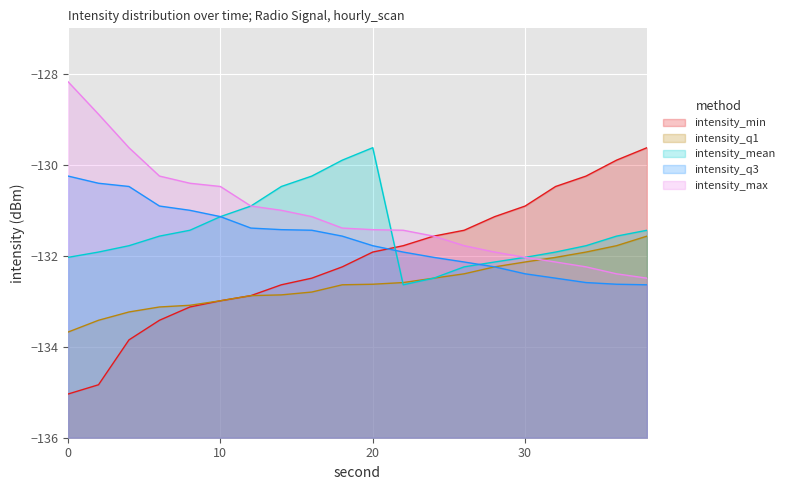

Reading left to right, what are all the values shown in this chart?

intensity_min: 0=-135.0	2=-134.8	4=-133.8	6=-133.4	8=-133.1	10=-133.0	12=-132.9	14=-132.6	16=-132.5	18=-132.2	20=-131.9	22=-131.8	24=-131.6	26=-131.4	28=-131.1	30=-130.9	32=-130.5	34=-130.2	36=-129.9	38=-129.6
intensity_max: 0=-128.2	2=-128.9	4=-129.6	6=-130.2	8=-130.4	10=-130.5	12=-130.9	14=-131.0	16=-131.1	18=-131.4	20=-131.4	22=-131.4	24=-131.6	26=-131.8	28=-131.9	30=-132.0	32=-132.1	34=-132.2	36=-132.4	38=-132.5
intensity_mean: 0=-132.0	2=-131.9	4=-131.8	6=-131.6	8=-131.4	10=-131.1	12=-130.9	14=-130.5	16=-130.2	18=-129.9	20=-129.6	22=-132.6	24=-132.5	26=-132.2	28=-132.1	30=-132.0	32=-131.9	34=-131.8	36=-131.6	38=-131.4
intensity_q1: 0=-133.7	2=-133.4	4=-133.2	6=-133.1	8=-133.1	10=-133.0	12=-132.9	14=-132.9	16=-132.8	18=-132.6	20=-132.6	22=-132.6	24=-132.5	26=-132.4	28=-132.2	30=-132.1	32=-132.0	34=-131.9	36=-131.8	38=-131.6
intensity_q3: 0=-130.2	2=-130.4	4=-130.5	6=-130.9	8=-131.0	10=-131.1	12=-131.4	14=-131.4	16=-131.4	18=-131.6	20=-131.8	22=-131.9	24=-132.0	26=-132.1	28=-132.2	30=-132.4	32=-132.5	34=-132.6	36=-132.6	38=-132.6